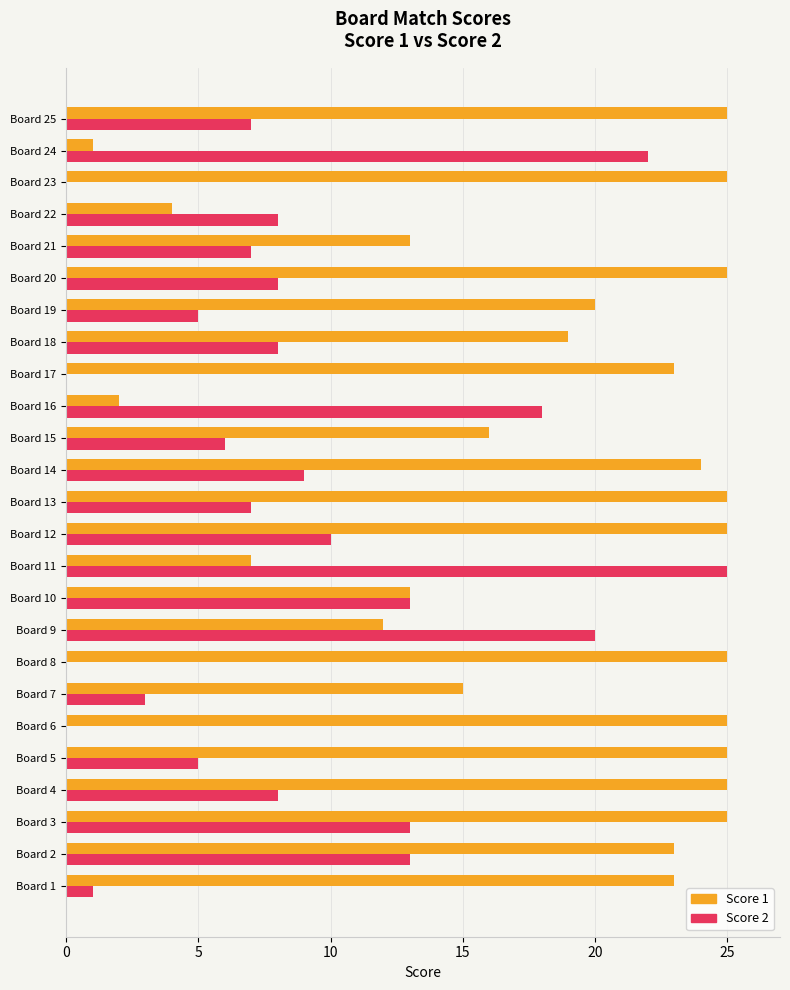

Which series changed the most between Board 4 and Board 19?

Score 1